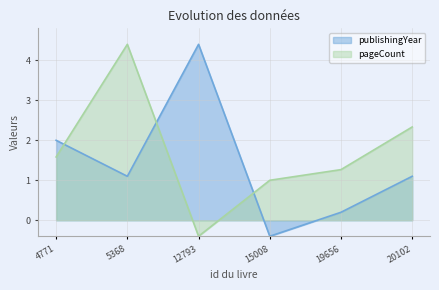

What is the value of the pageCount point at the 2nd from the left?

4.4